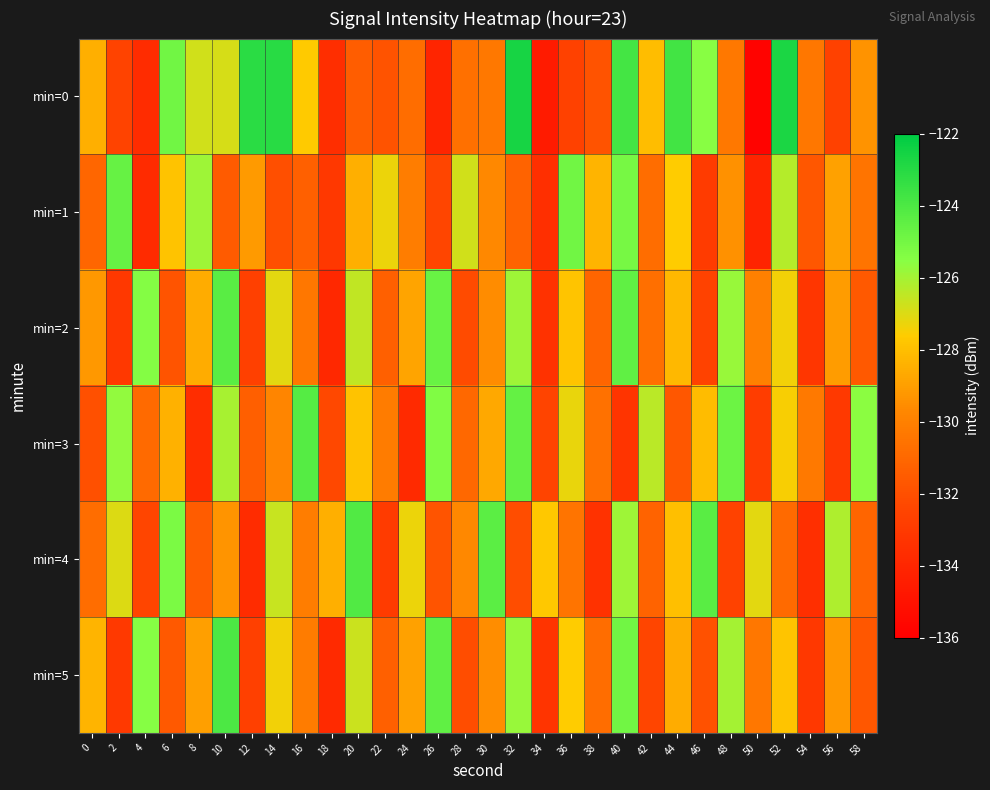

Which series has the largest total across all categories?

min=0